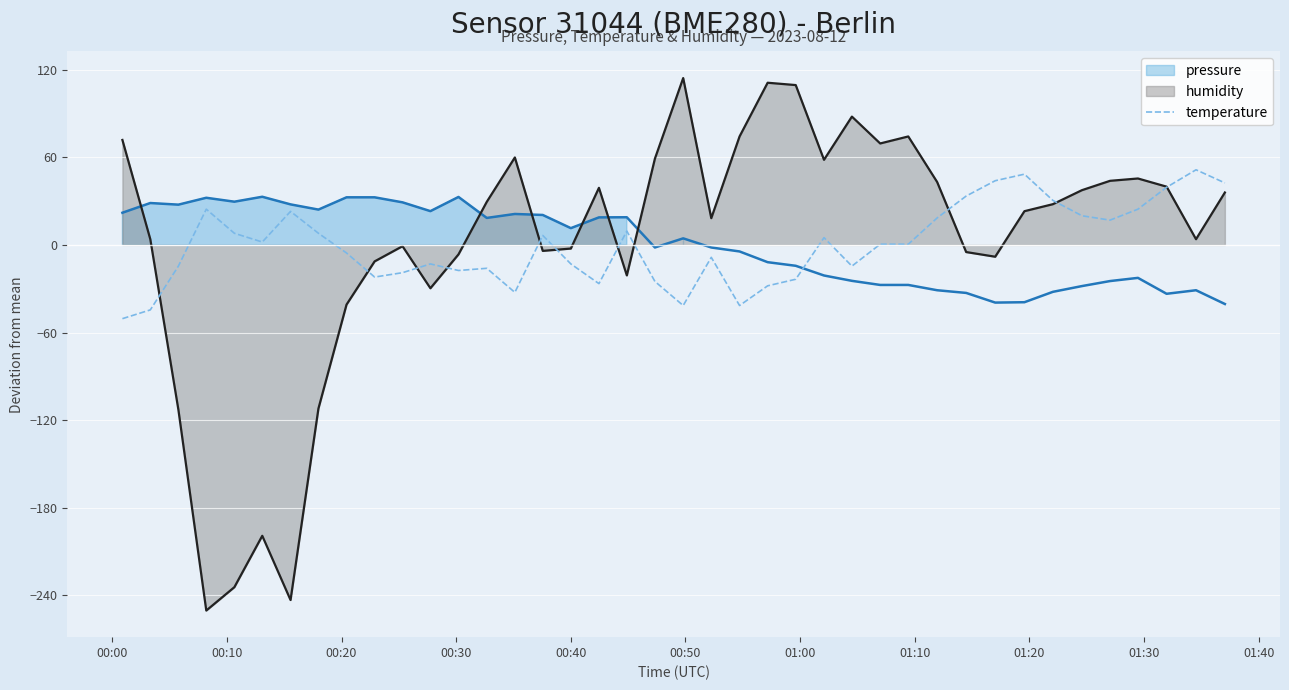

What is the highest value of the humidity series?

114.3